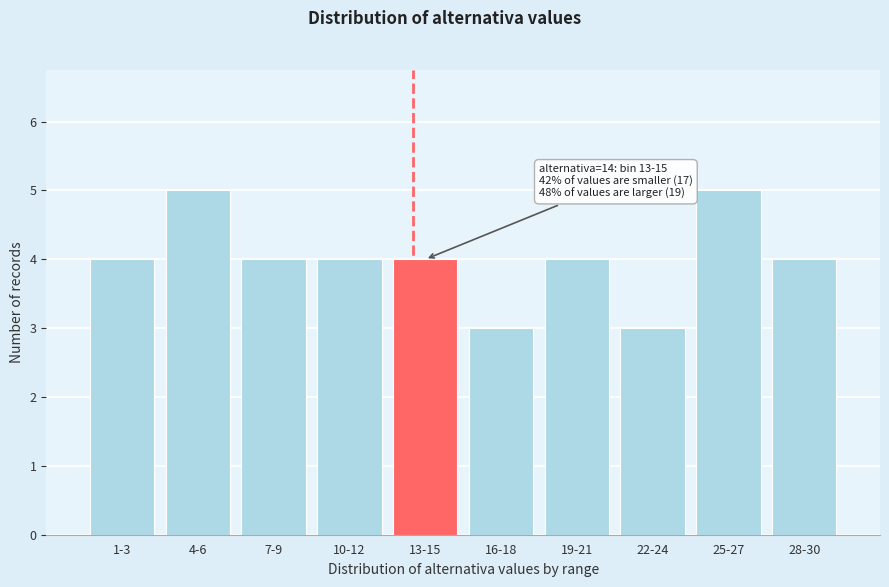

Reading left to right, list all the values displayed in this chart.

1-3=4	4-6=5	7-9=4	10-12=4	13-15=4	16-18=3	19-21=4	22-24=3	25-27=5	28-30=4